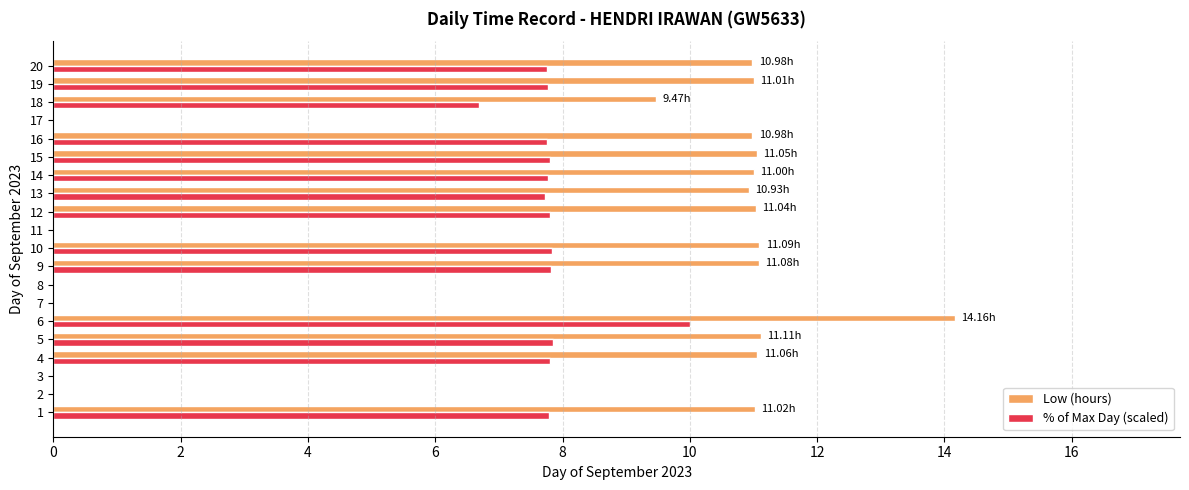

Is the value of % of Max Day (scaled) at 19 greater than the value of Low (hours) at 6?

No